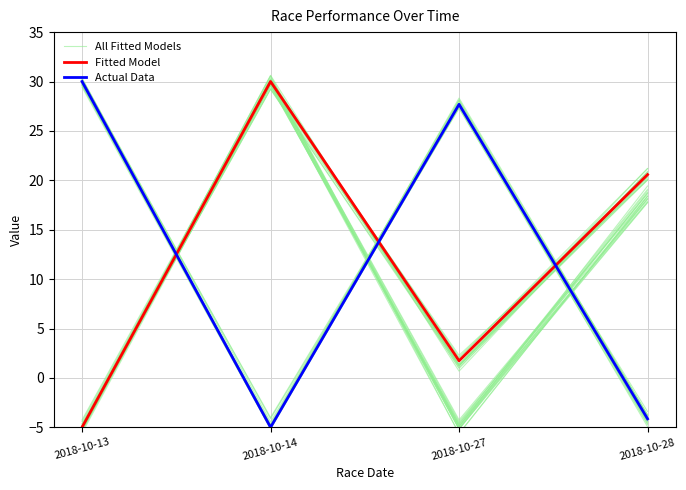

What is the spread (max minus min) of values at 2018-10-14?

35.0